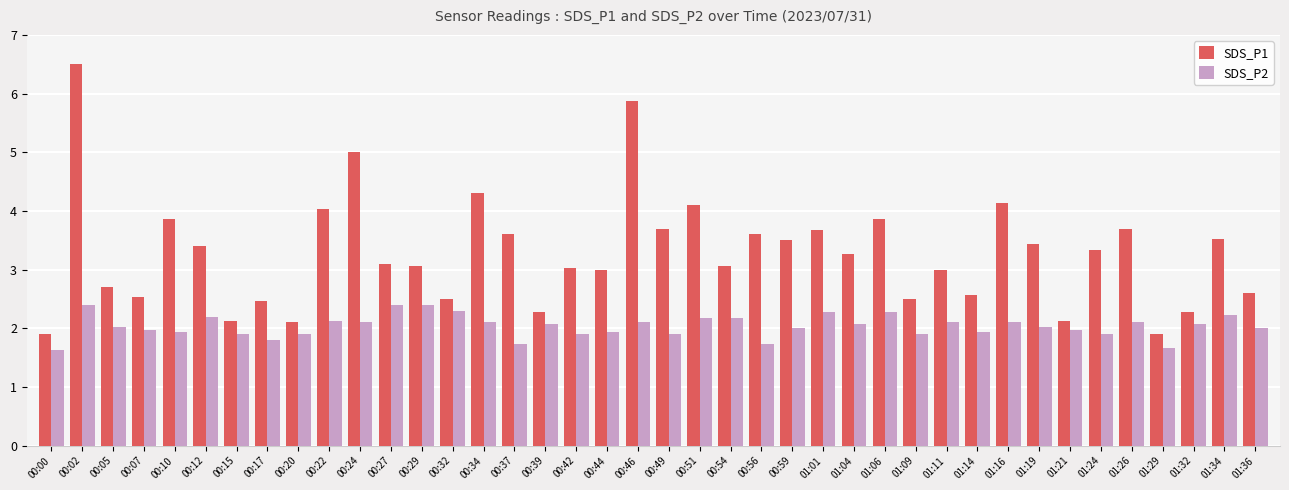

Read the SDS_P2 value at 00:44.

1.9